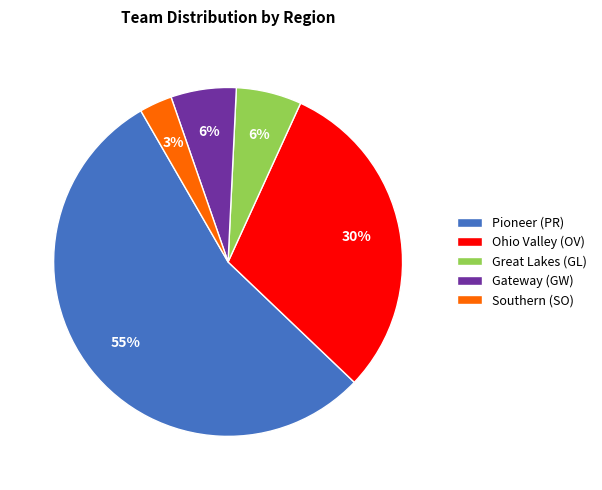

Which category accounts for the majority?

Pioneer (PR)